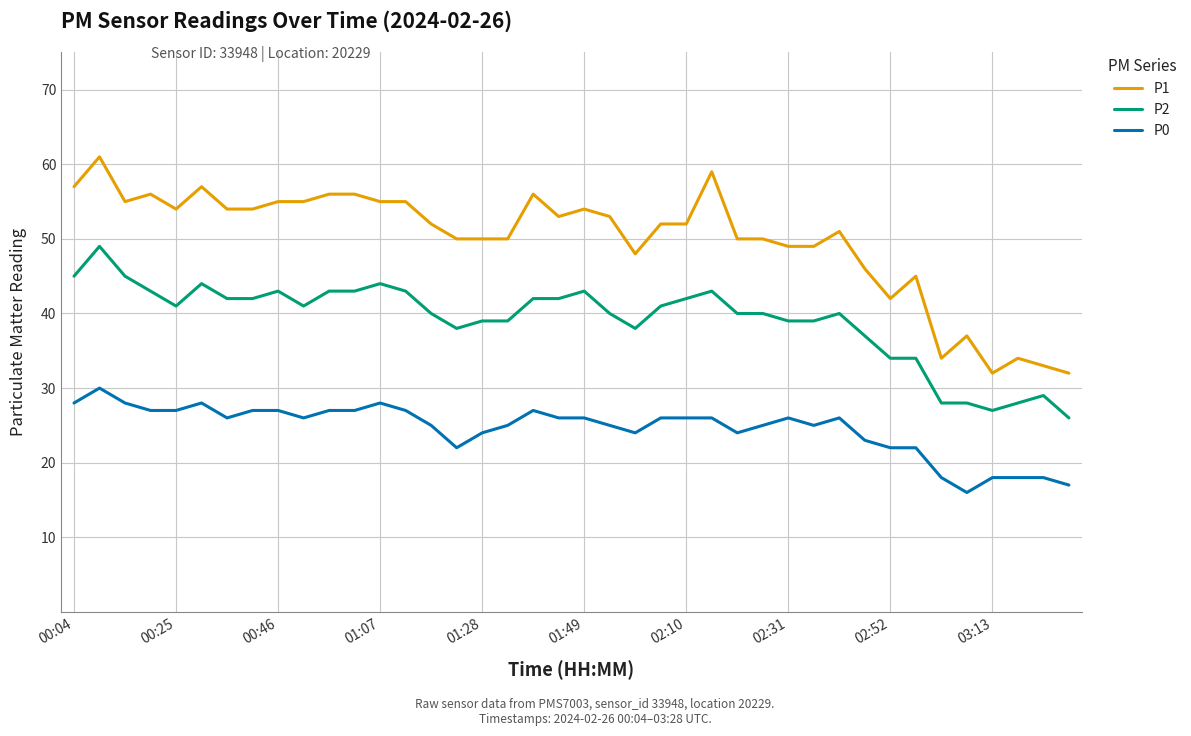

Which series has the largest total across all categories?

P1